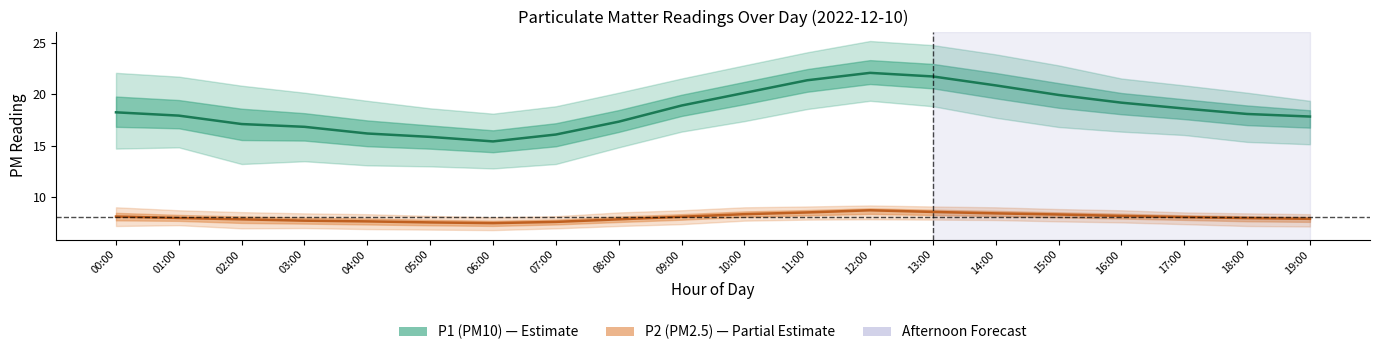

In P1 (PM10), how many points are lower than both neighbors (excluding endpoints)?

1